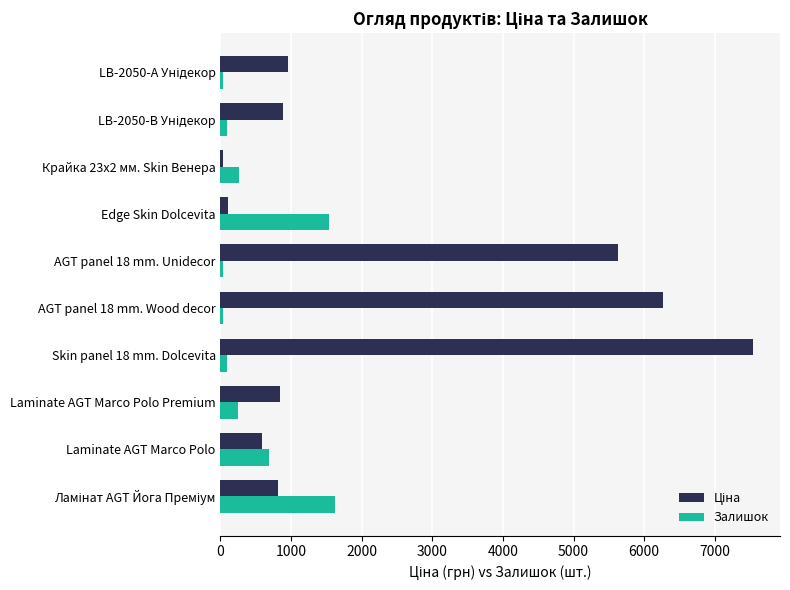

What is the greatest value displayed?

7545.9